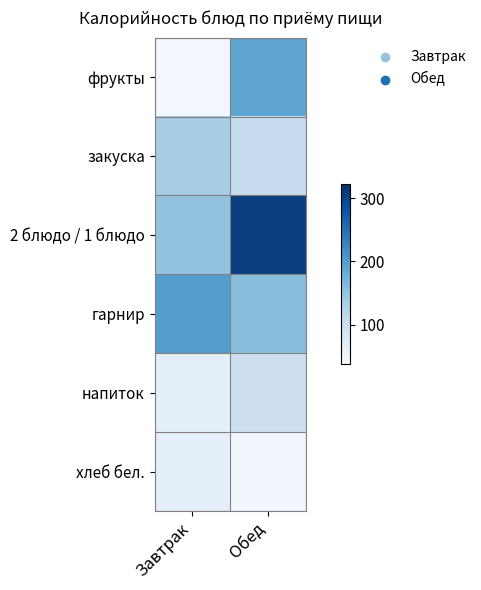

Count the number of data series in this chart.

6